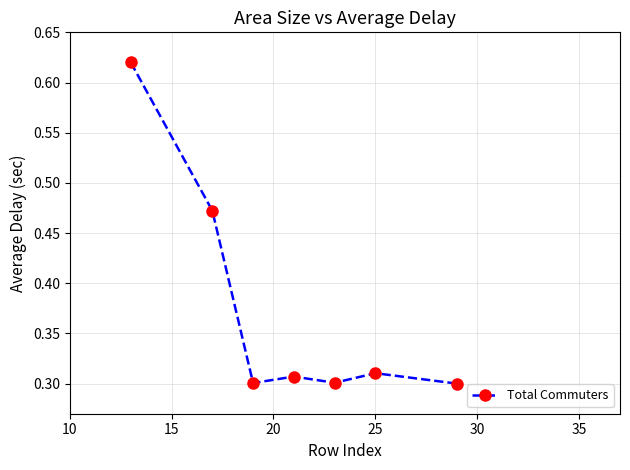

How many values are between 0 and 1?

7